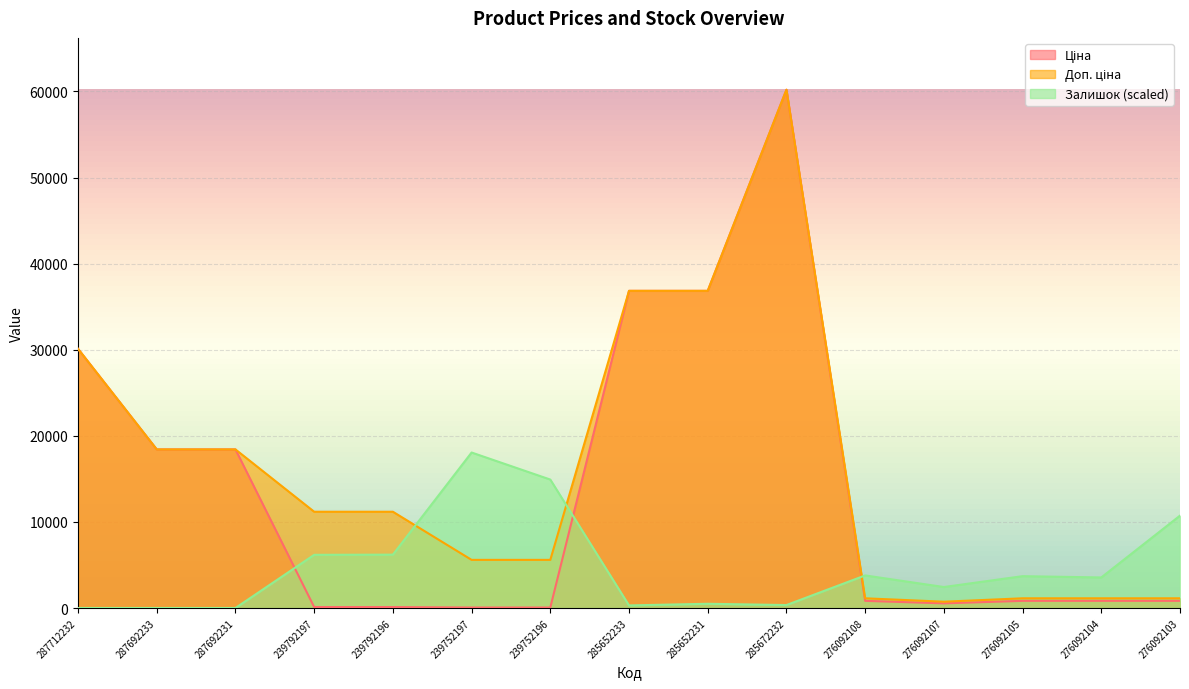

List the labels in order of Ціна value, largest first.

285672232, 285652233, 285652231, 287712232, 287692233, 287692231, 276092108, 276092105, 276092104, 276092103, 276092107, 239792197, 239792196, 239752197, 239752196